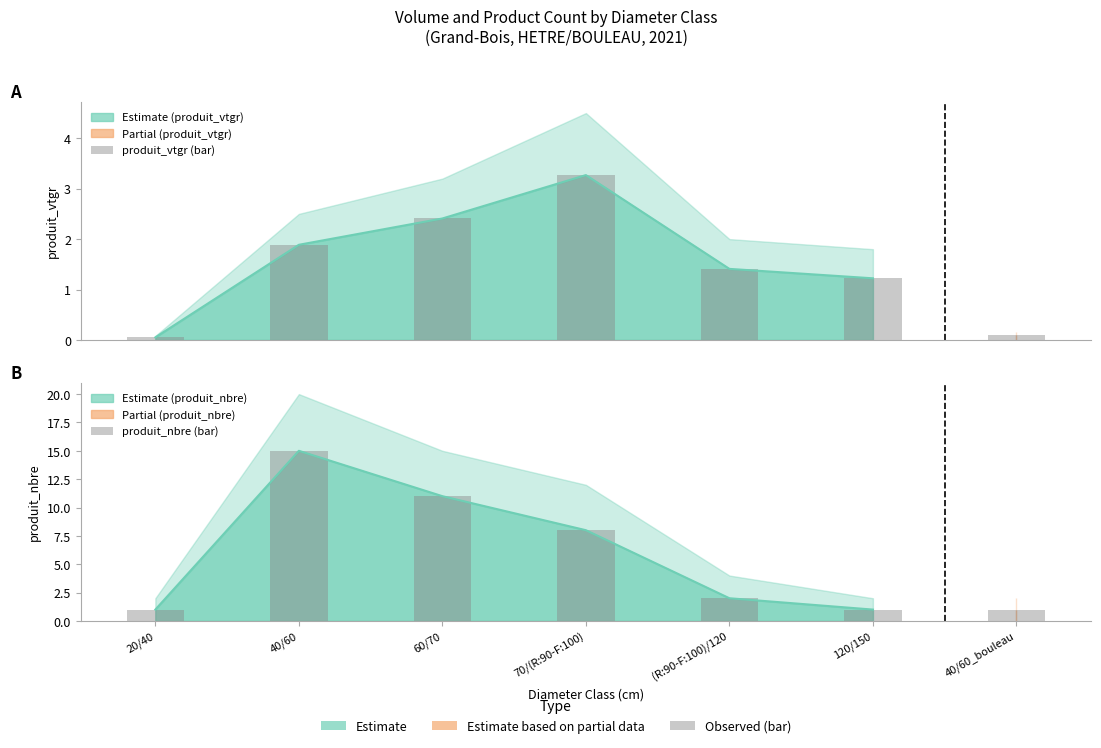

How many data points in produit_nbre (bar) are above 2?

3